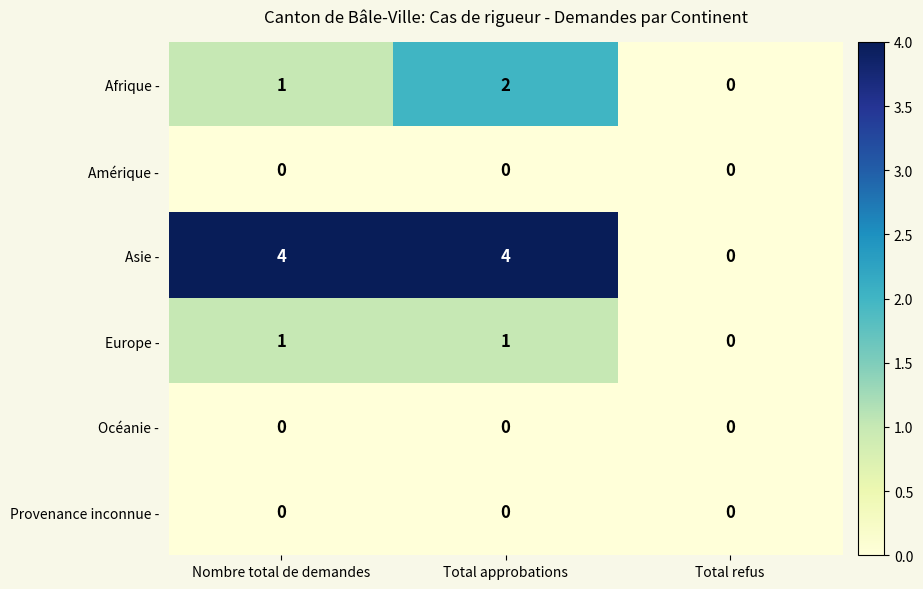

What is the sum of all Afrique - values?

3